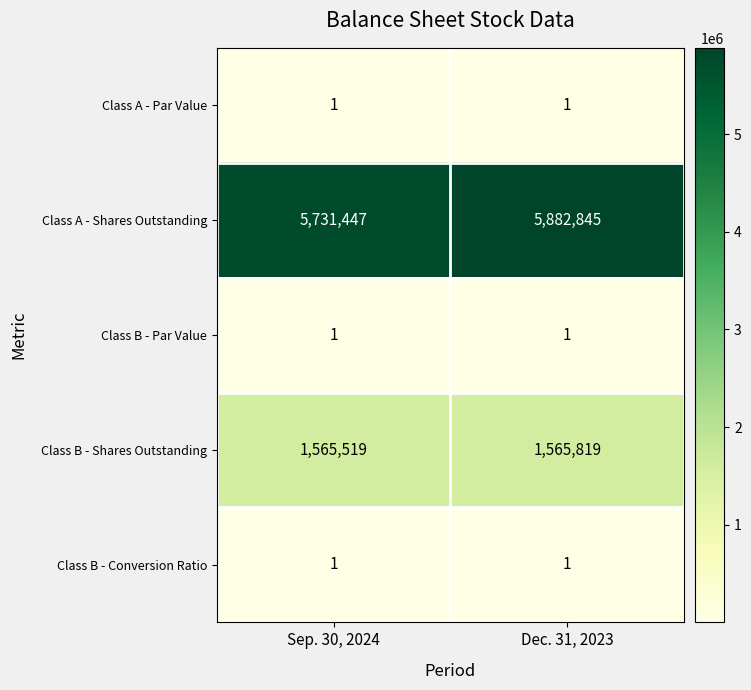

Which label corresponds to the largest value in the chart?

Dec. 31, 2023